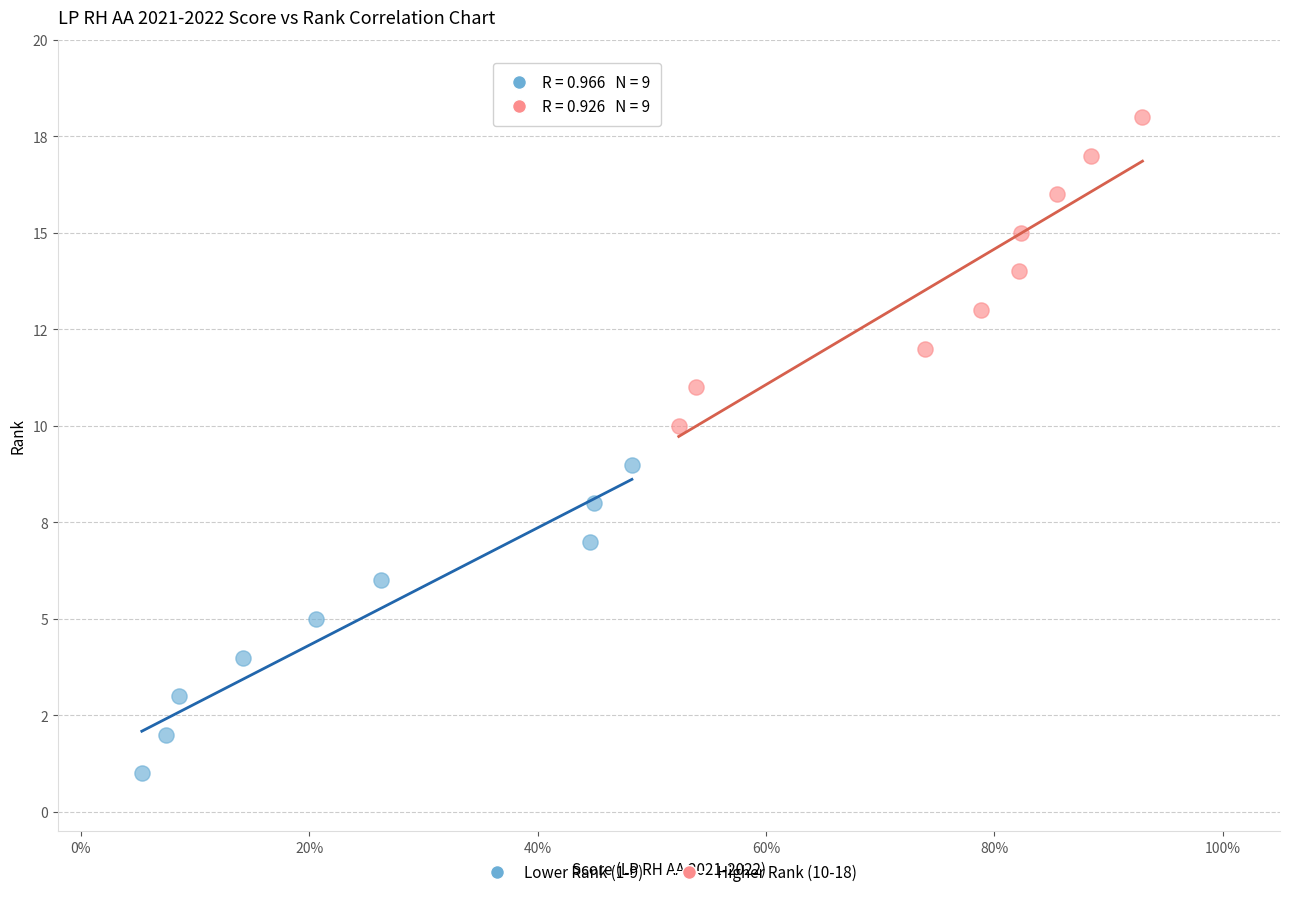

What are all the series names shown in the legend?

Lower Rank (1-9), Higher Rank (10-18)